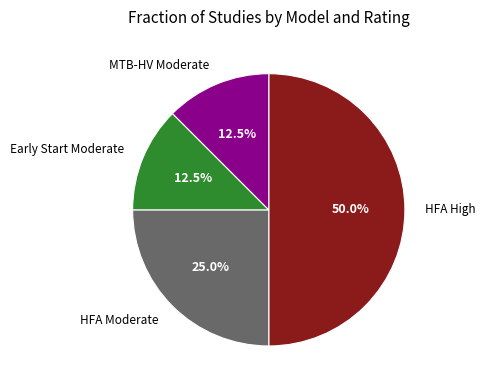

What portion of the pie excludes HFA High?

50.0%